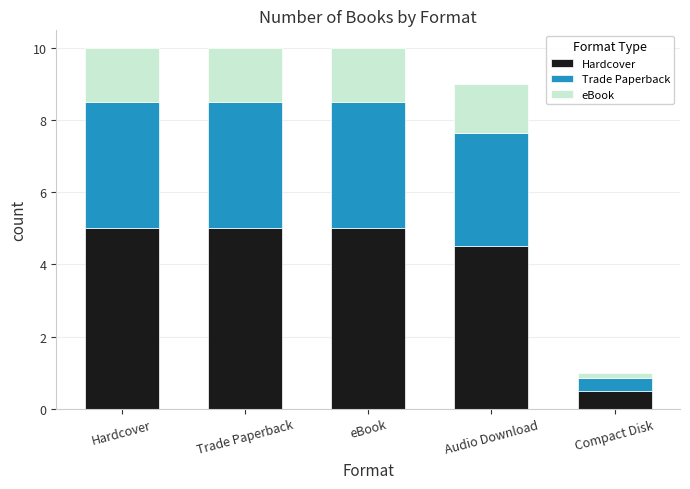

What is the total value across all series at Audio Download?

9.0